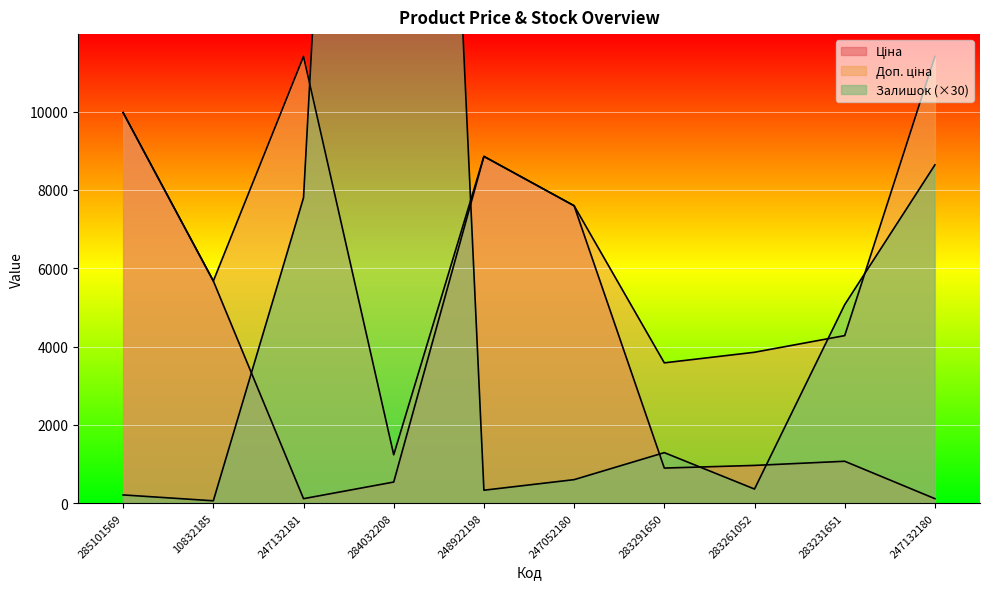

What is the label of the 2nd point from the right?

283231651